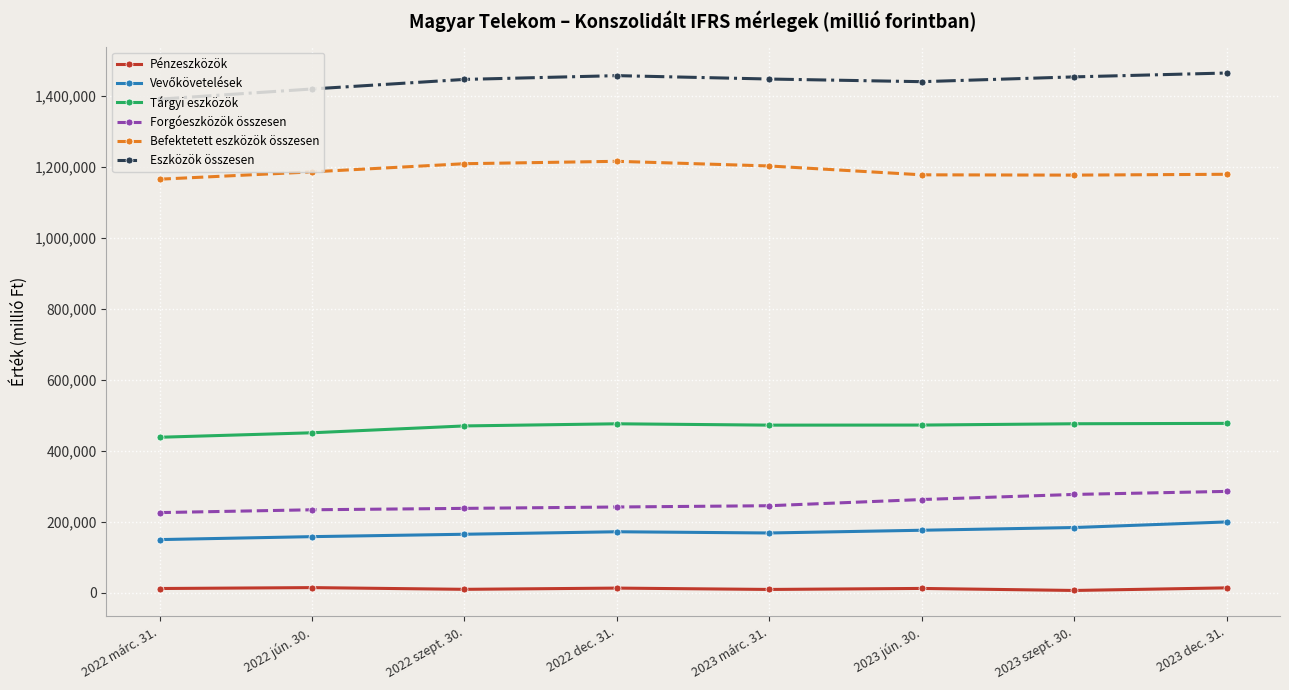

Is the value of Forgóeszközök összesen at 2022 jún. 30. greater than the value of Tárgyi eszközök at 2022 márc. 31.?

No